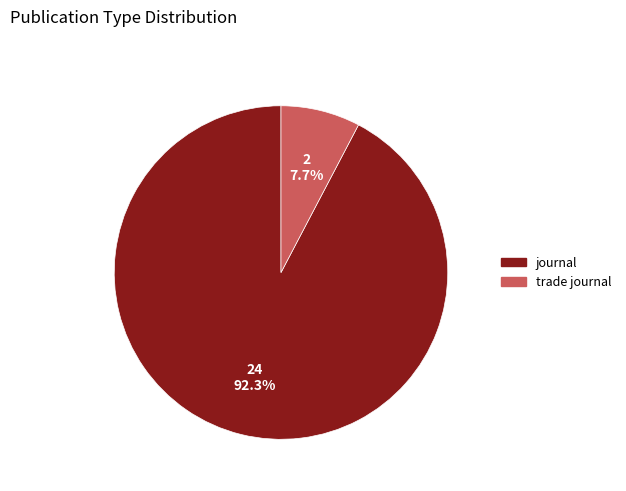

Count the number of slices in the pie.

2